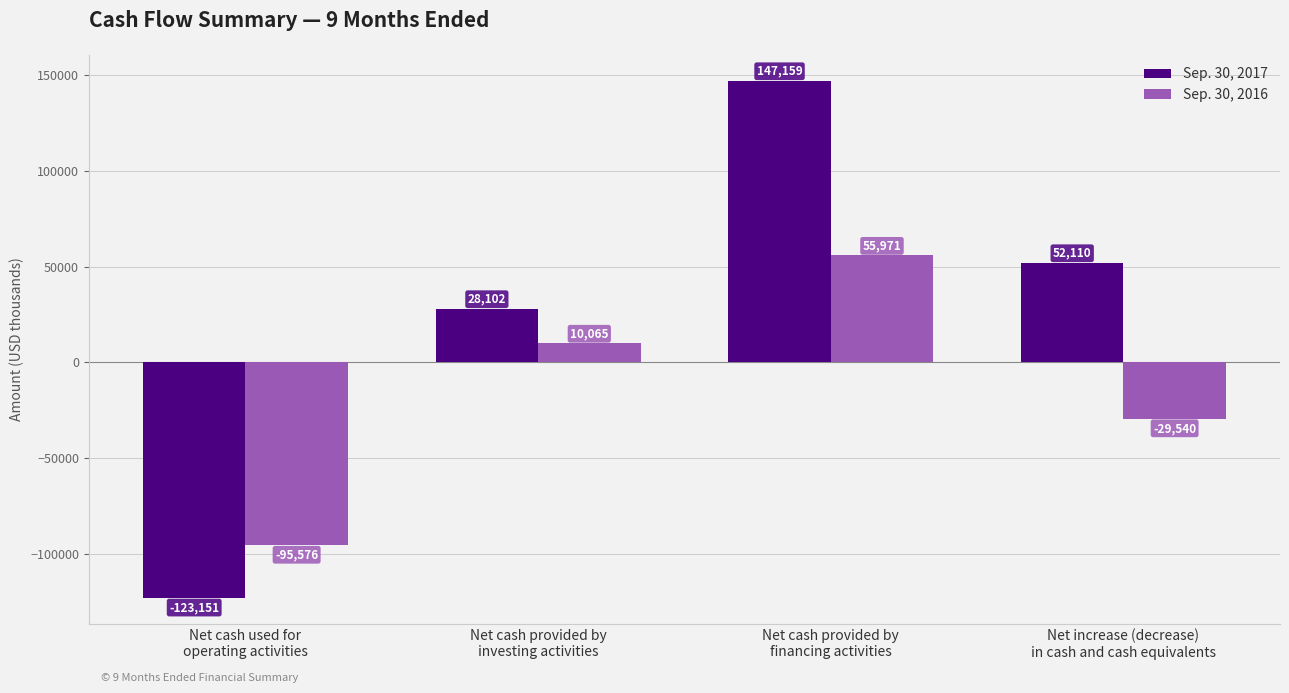

Reading left to right, transcribe all the data shown in this chart.

Sep. 30, 2017: -123151	28102	147159	52110
Sep. 30, 2016: -95576	10065	55971	-29540